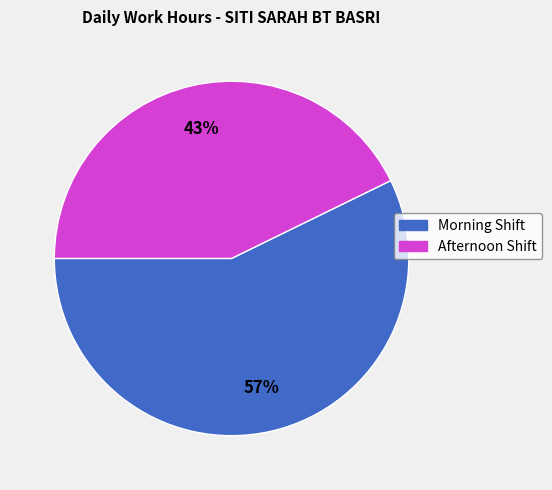

How many slices are in this pie chart?

2